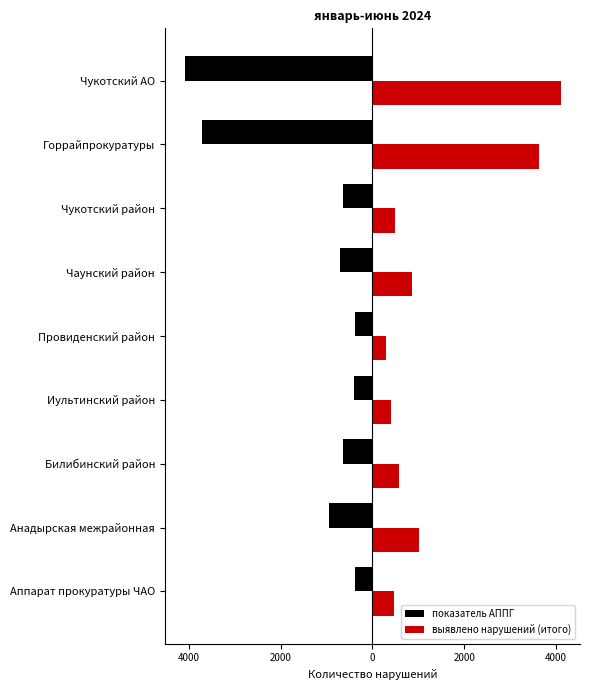

Reading left to right, what are all the values shown in this chart?

показатель АППГ: -386	-949	-644	-398	-376	-711	-635	-3713	-4099
выявлено нарушений (итого): 478	1025	573	406	300	852	484	3640	4118